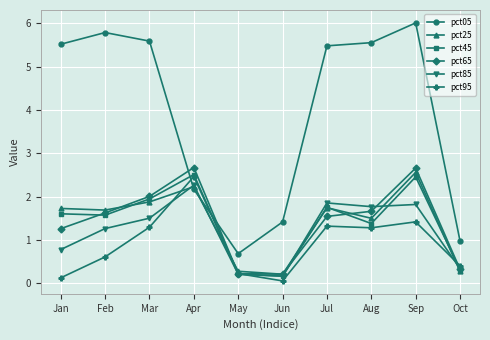

Which series ends up on top after the final intersection of pct05 and pct85?

pct05